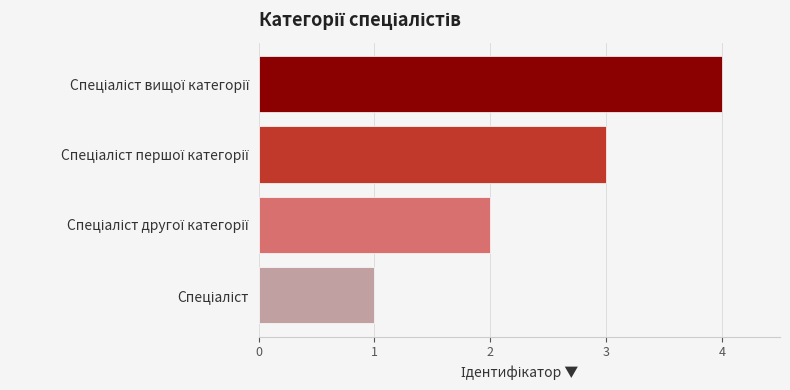

What is the maximum value shown in the chart?

4